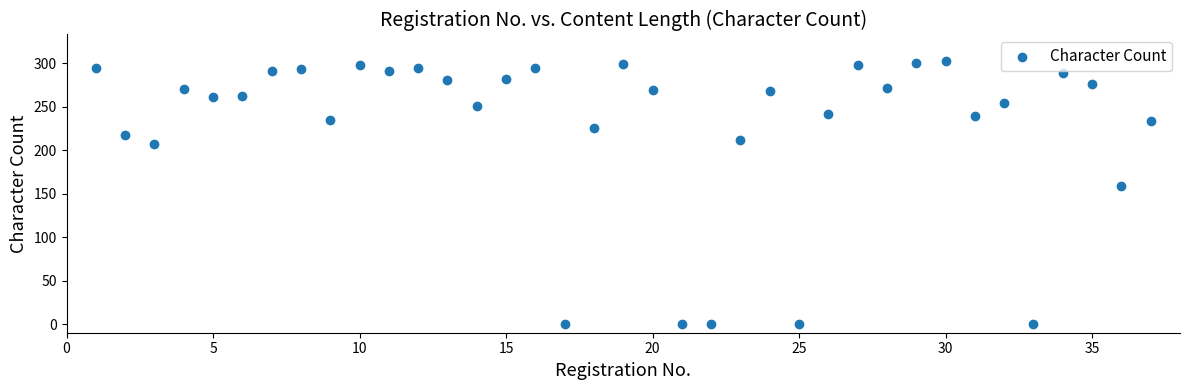

What Y value in the scatter plot is closest to 151?

159